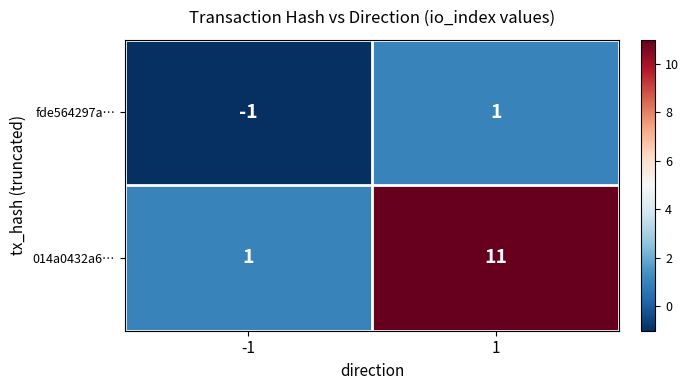

What value does the 014a0432a6… series have at 1, to the nearest 10?

10